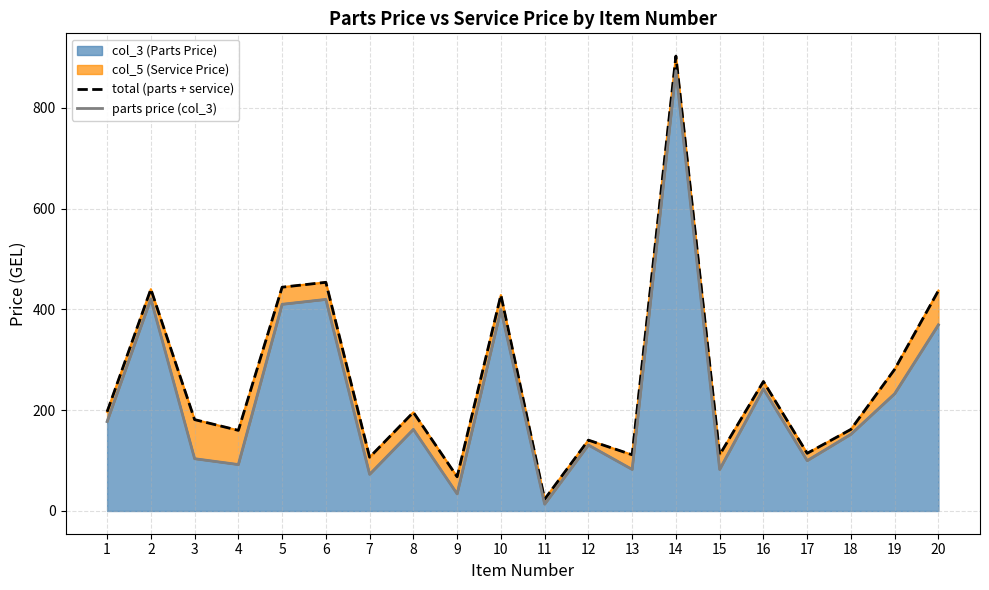

True or false: parts price (col_3) has more than 2 interior local peaks.

True